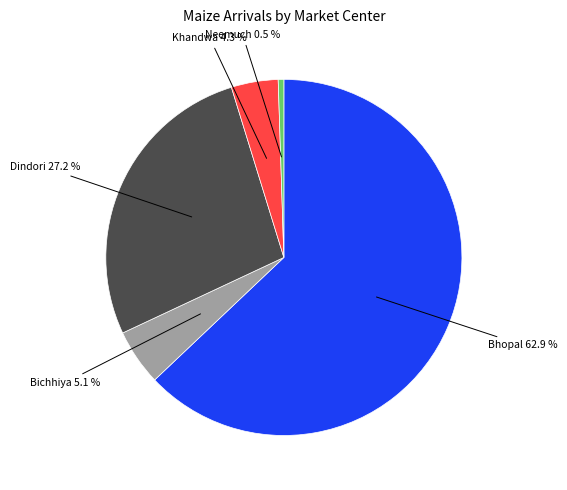

How many segments does this pie chart have?

5